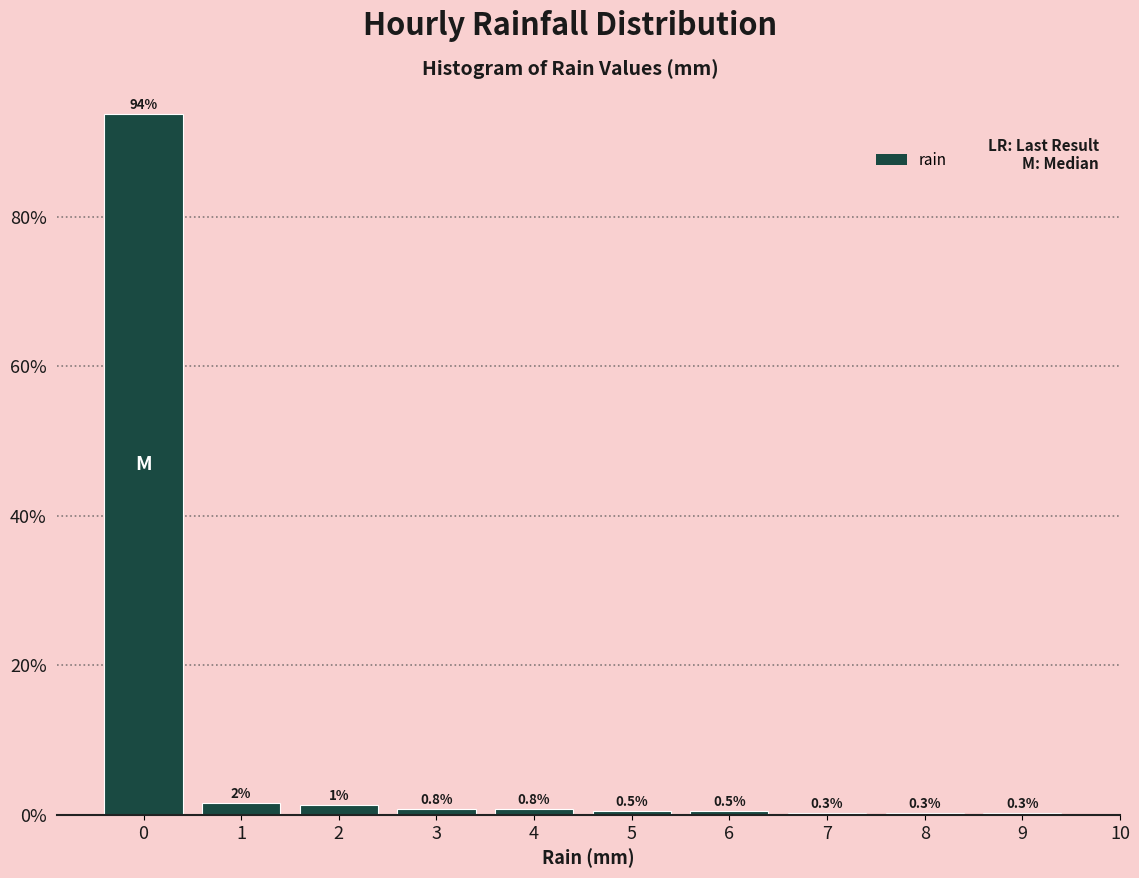

Over which range of the x-axis is the bar tallest?

-0.5 to 0.5